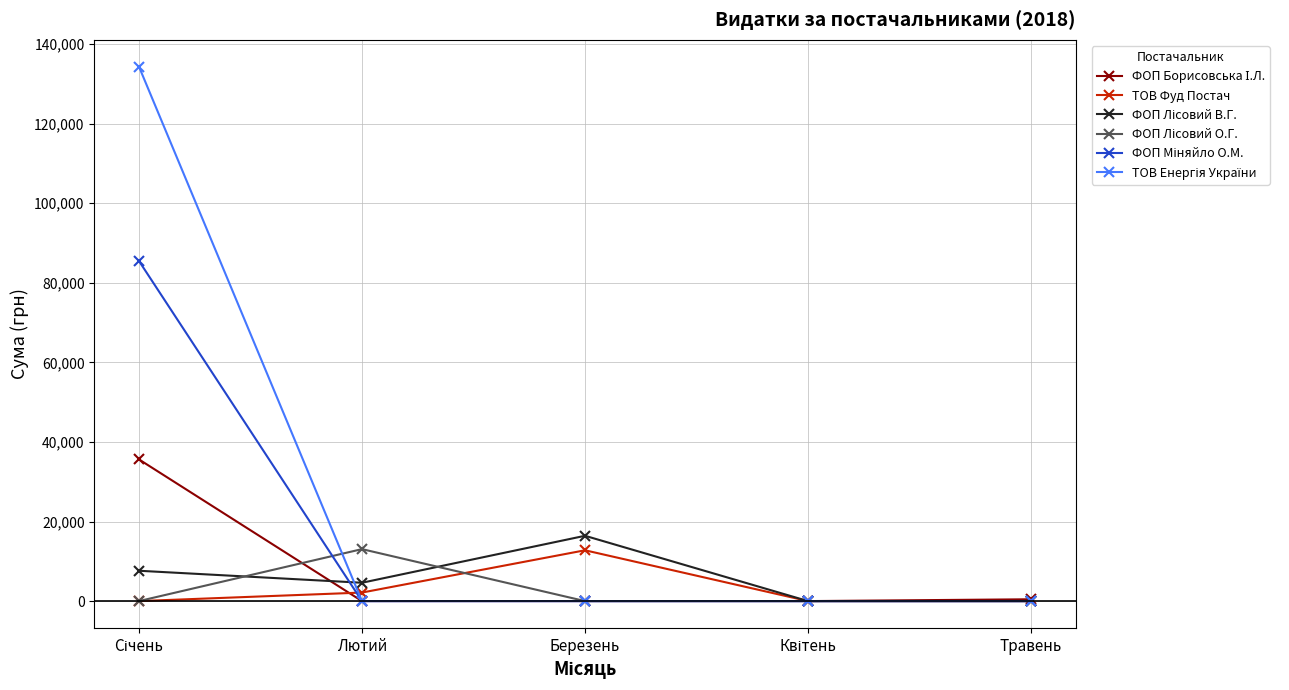

What is the label of the 1st point from the right?

Травень